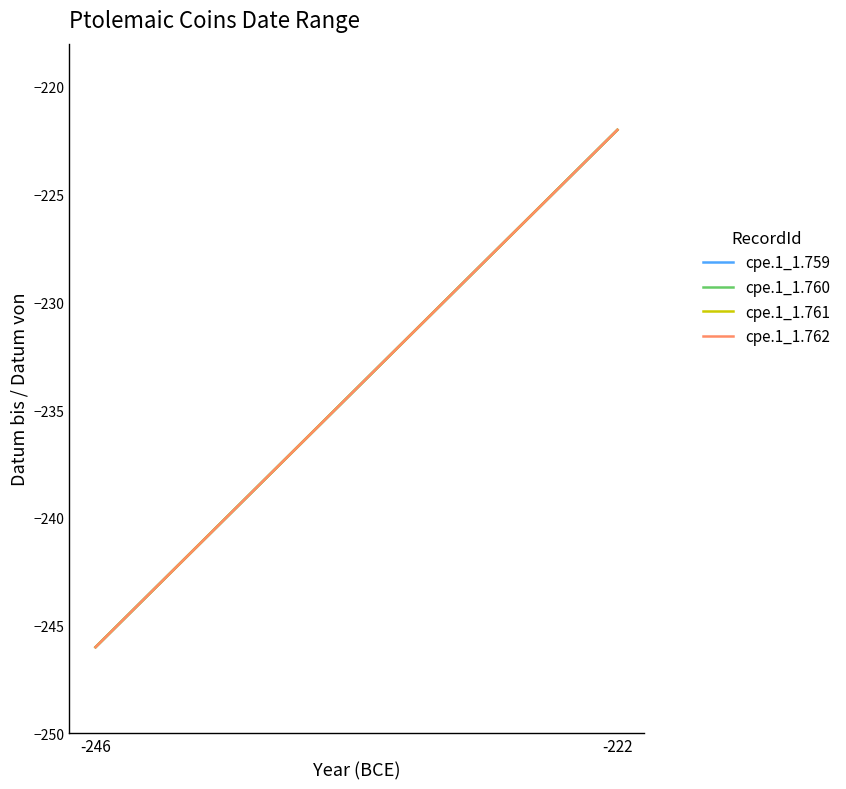

Does the chart have visible grid lines?

No